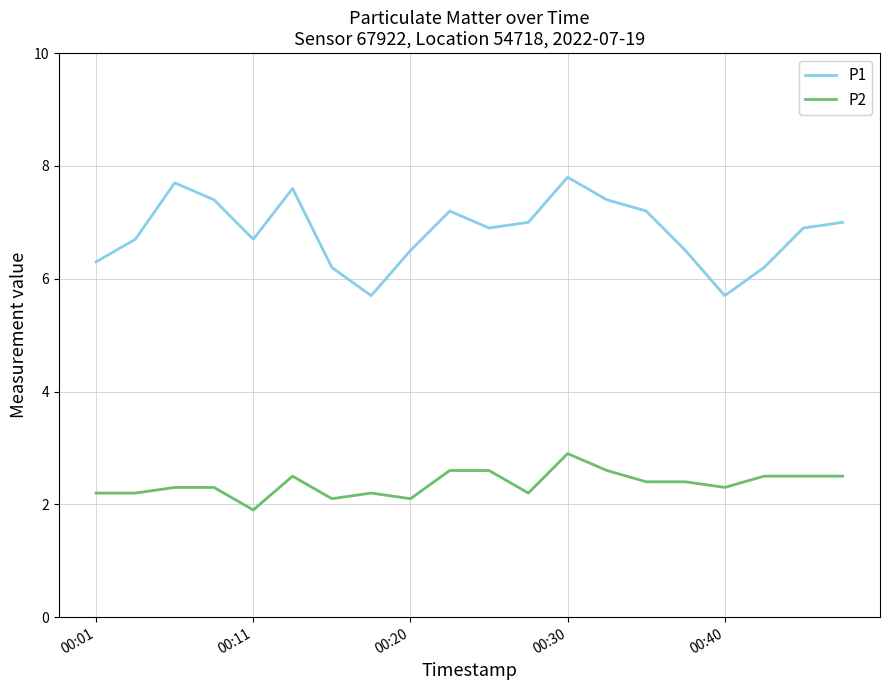

What are all the series names shown in the legend?

P1, P2